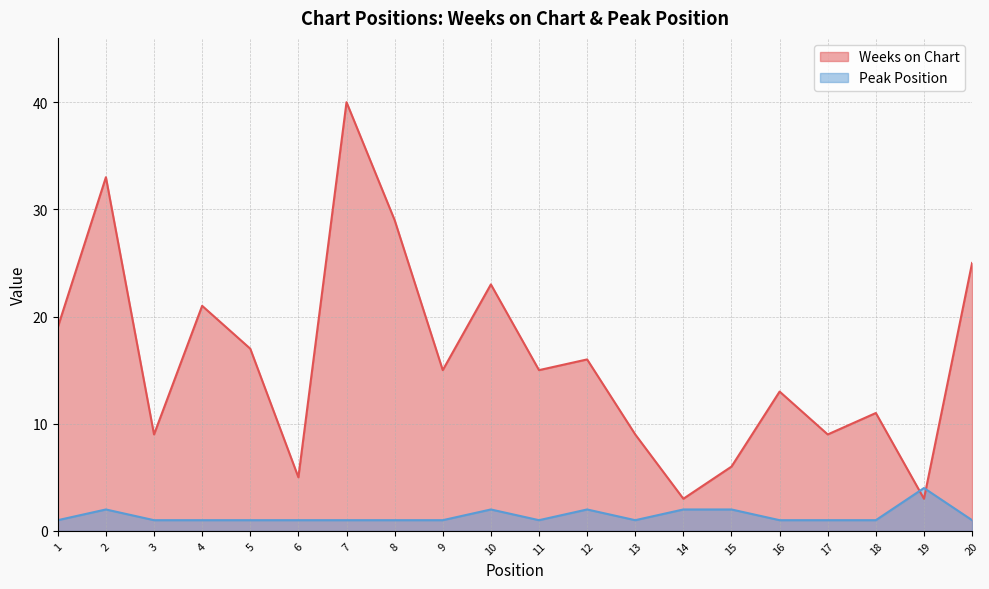

True or false: Weeks on Chart has a value of 33 at 2.

True